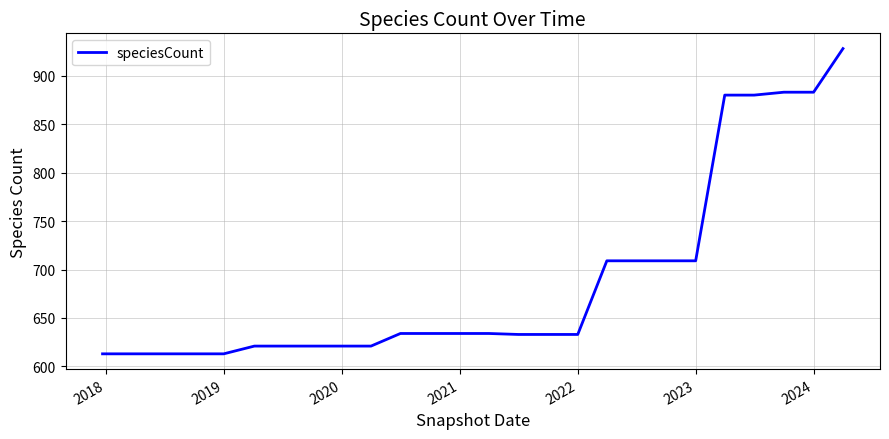

What is the difference between the maximum and minimum values?

315